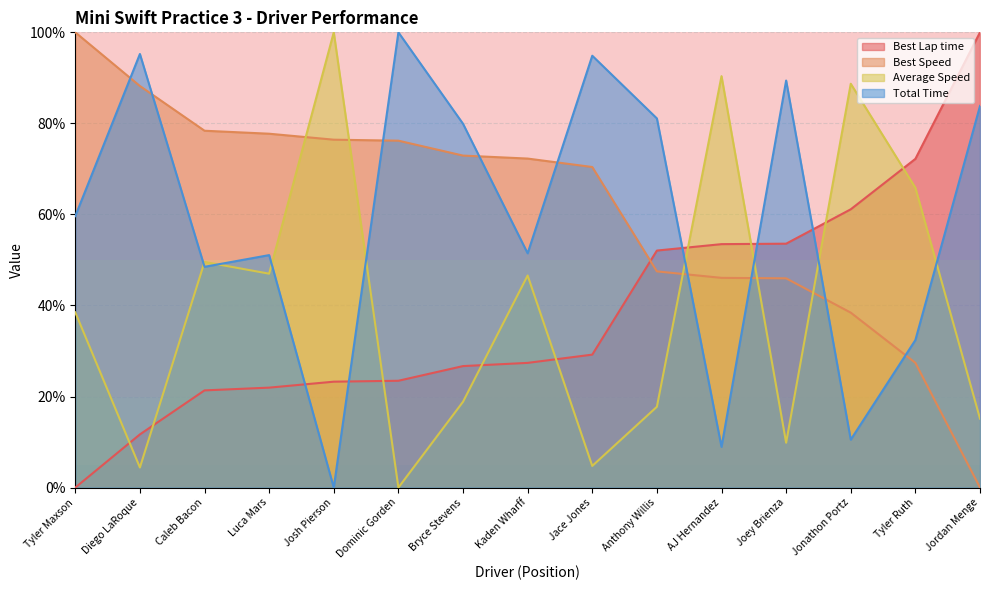

What is the label of the 9th point from the left?

Jace Jones